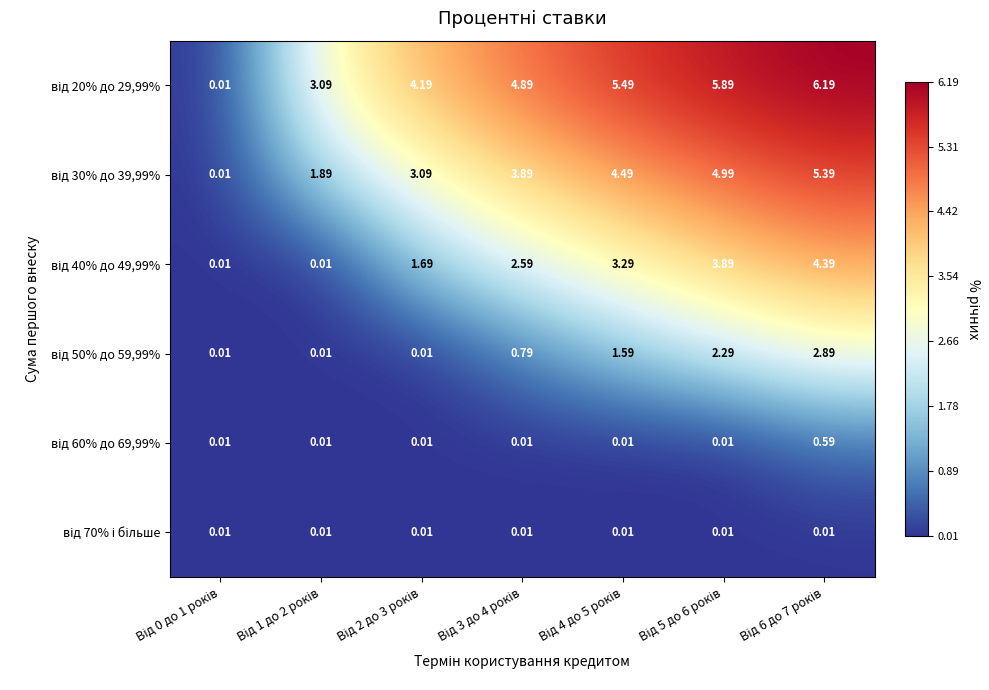

What is the total value across all series at Від 4 до 5 років?

14.9